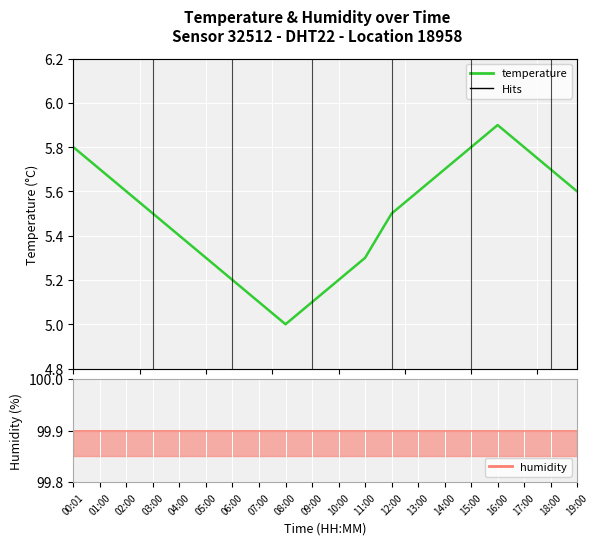

What are all the series names shown in the legend?

temperature, humidity